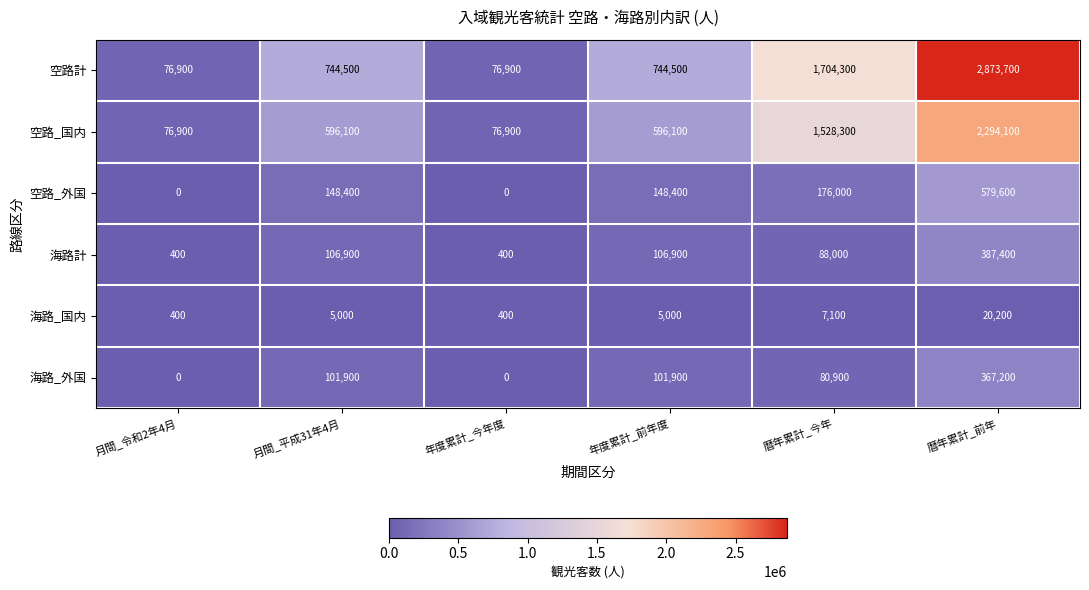

Count the 空路_国内 values in the range 76900 to 1528300.

5